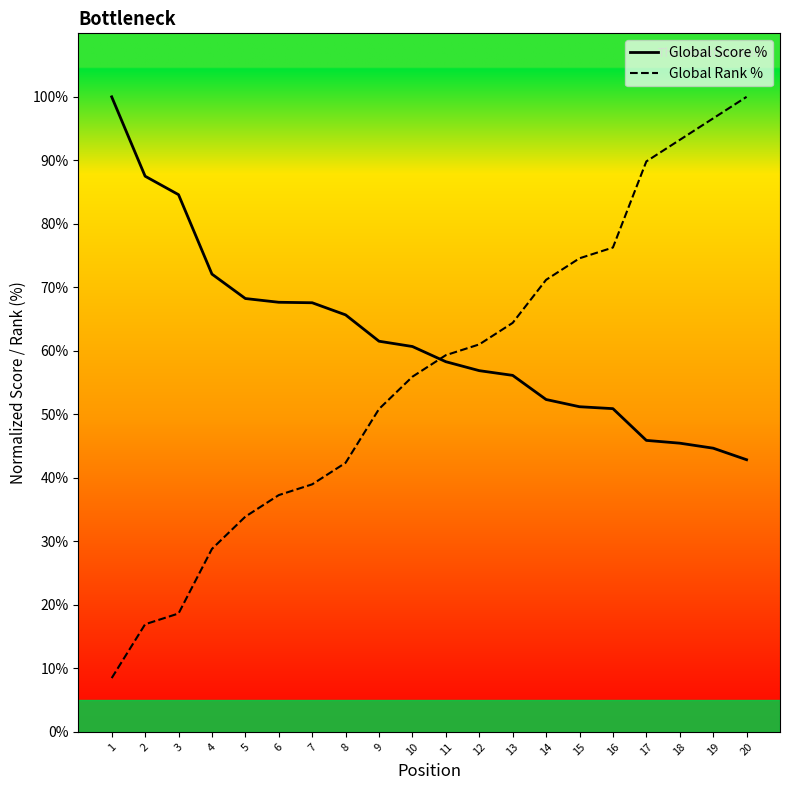

Between which two adjacent categories do Global Rank % and Global Score % first intersect?

10 and 11